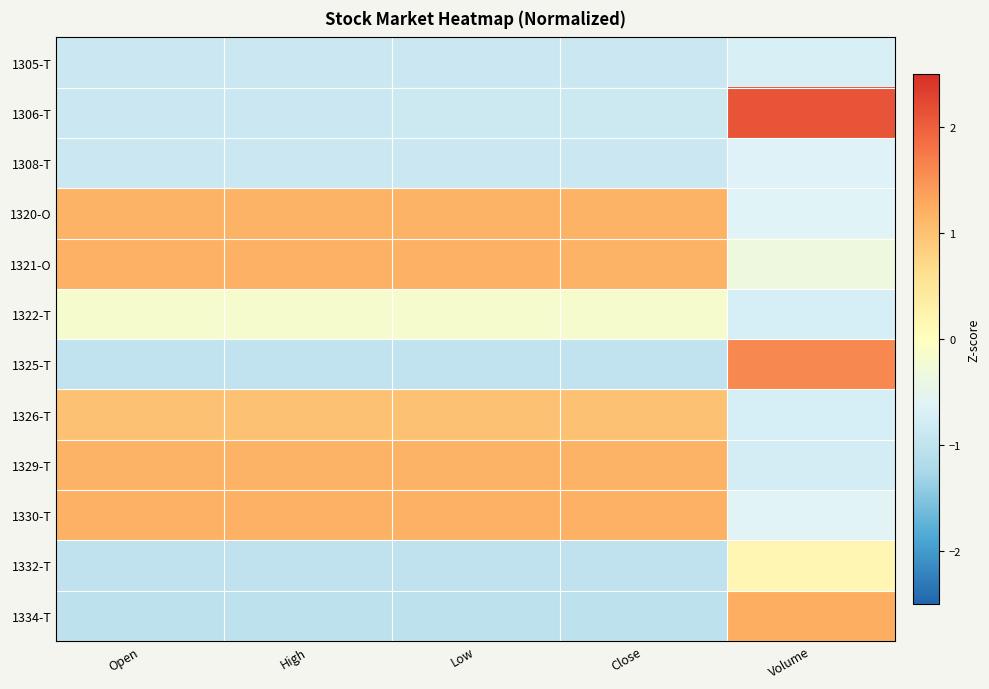

Reading left to right, list all the values displayed in this chart.

1305-T: Open=-0.9	High=-0.9	Low=-0.9	Close=-0.9	Volume=-0.7
1306-T: Open=-0.9	High=-0.9	Low=-0.9	Close=-0.9	Volume=2.1
1308-T: Open=-0.9	High=-0.9	Low=-0.9	Close=-0.9	Volume=-0.6
1320-O: Open=1.2	High=1.2	Low=1.2	Close=1.2	Volume=-0.6
1321-O: Open=1.2	High=1.2	Low=1.2	Close=1.2	Volume=-0.3
1322-T: Open=-0.2	High=-0.2	Low=-0.2	Close=-0.2	Volume=-0.7
1325-T: Open=-1.0	High=-1.0	Low=-1.0	Close=-1.0	Volume=1.6
1326-T: Open=1.0	High=1.0	Low=1.0	Close=1.0	Volume=-0.7
1329-T: Open=1.2	High=1.2	Low=1.2	Close=1.2	Volume=-0.7
1330-T: Open=1.2	High=1.2	Low=1.2	Close=1.2	Volume=-0.6
1332-T: Open=-1.0	High=-1.0	Low=-1.0	Close=-1.0	Volume=0.2
1334-T: Open=-1.0	High=-1.0	Low=-1.0	Close=-1.0	Volume=1.2